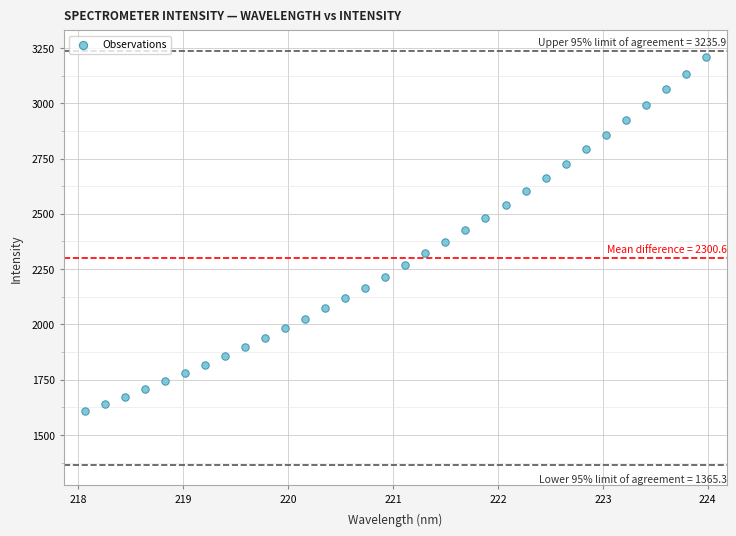

What is the range of Y values (max minus min)?

1599.0